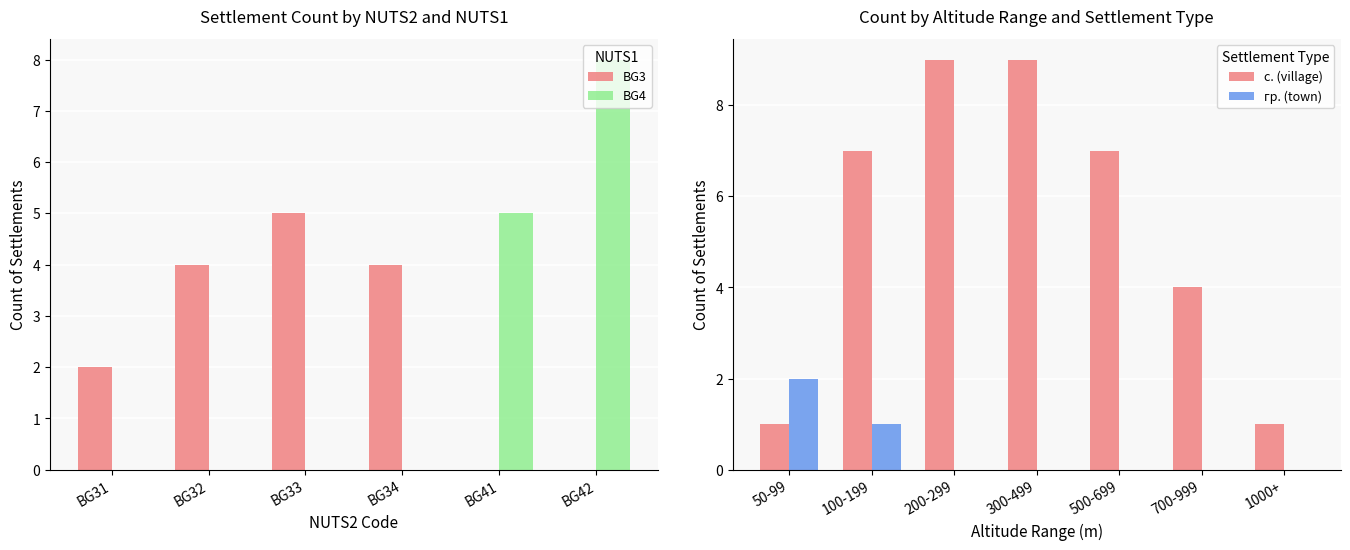

What is the sum of all BG3 values?

15